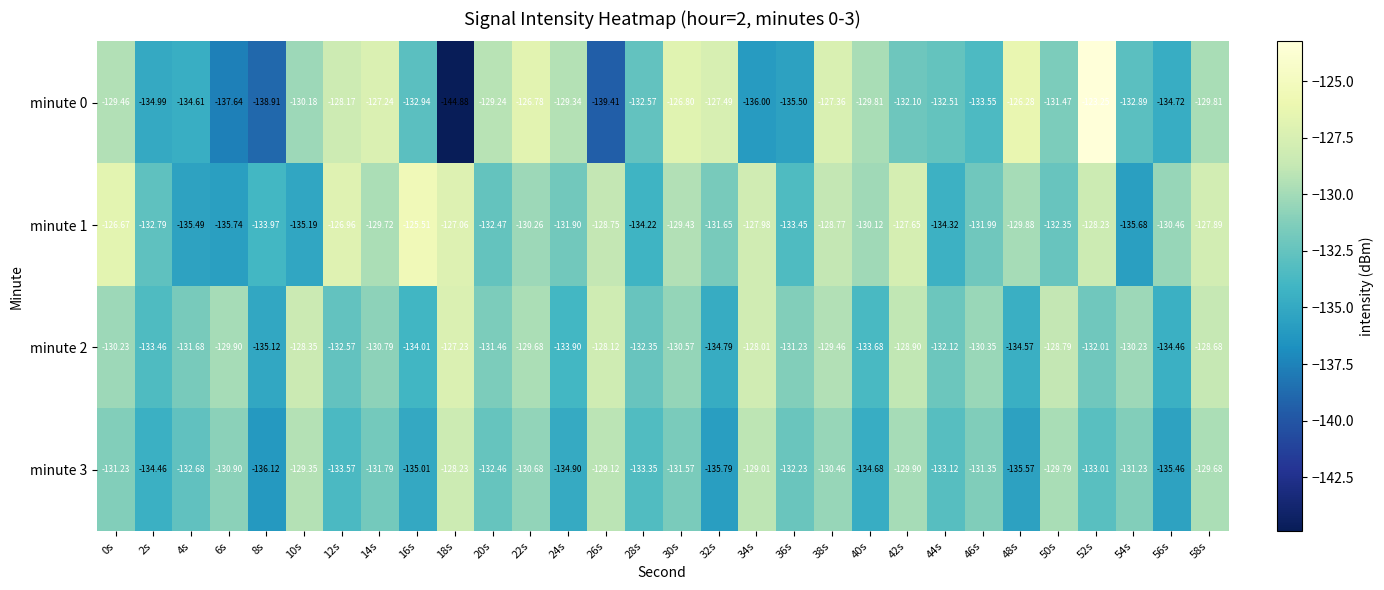

At 4s, list the series in order from smallest to largest.

minute 1, minute 0, minute 3, minute 2